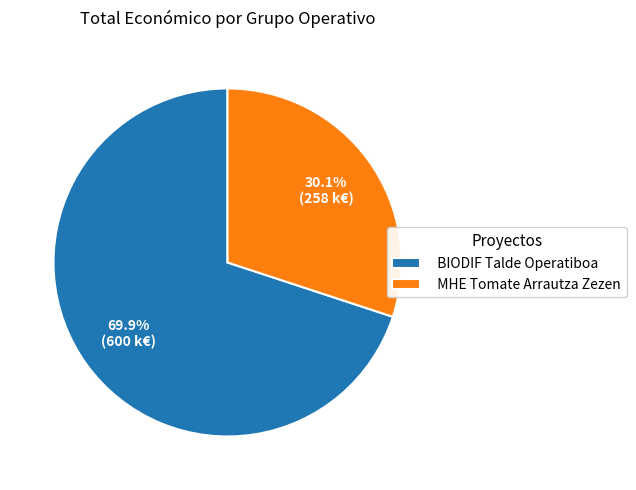

What is the largest slice in the pie chart?

BIODIF Talde Operatiboa